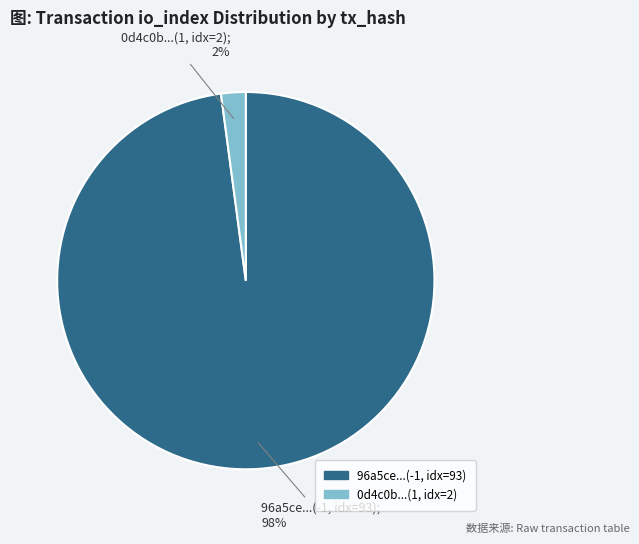

Is there any slice that represents more than half of the pie?

Yes